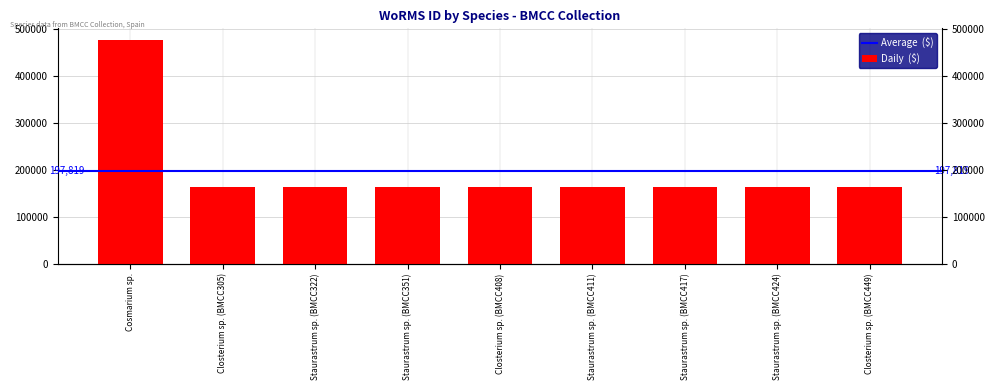

Is it true that the value at Closterium sp. (BMCC305) is 162725?

True